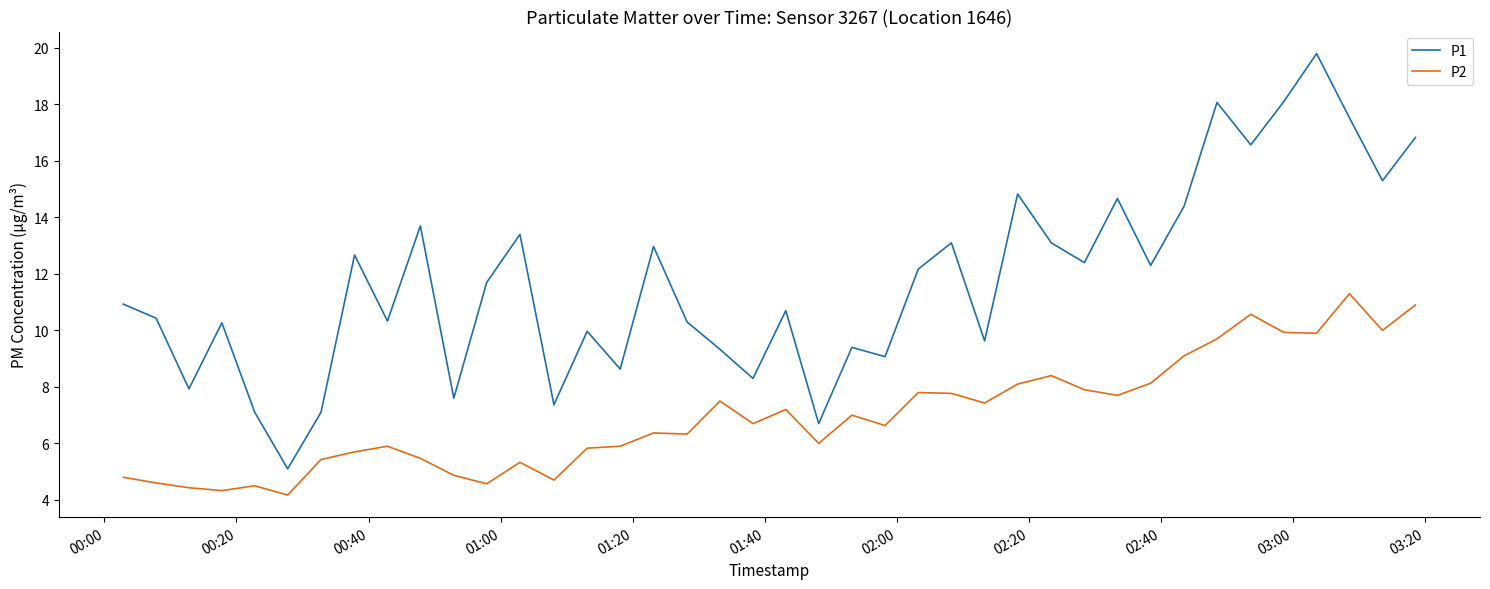

True or false: P1 and P2 cross at least once.

False